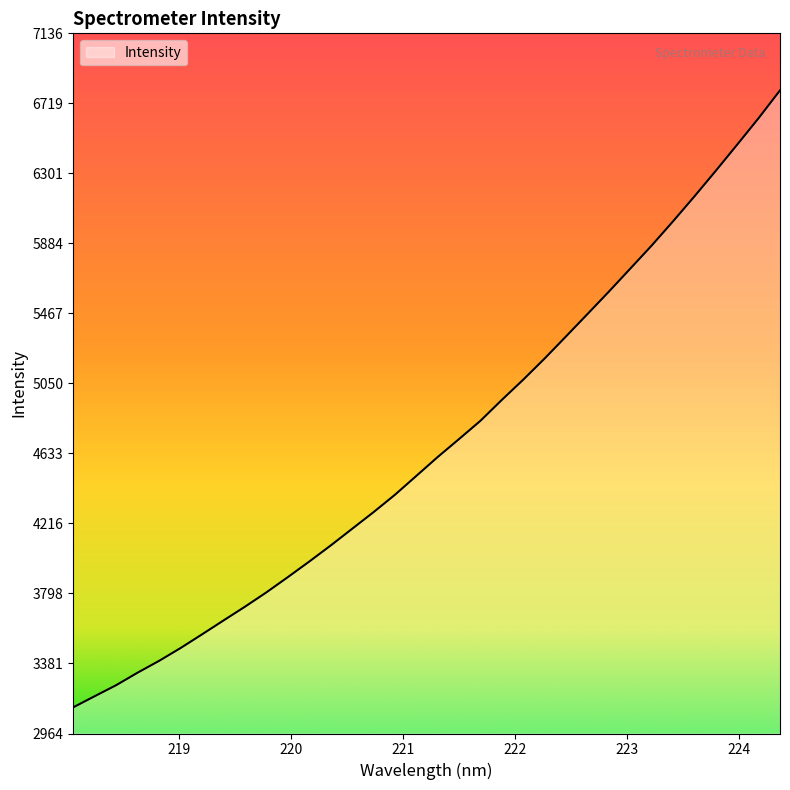

What is the smallest value displayed?

3120.1